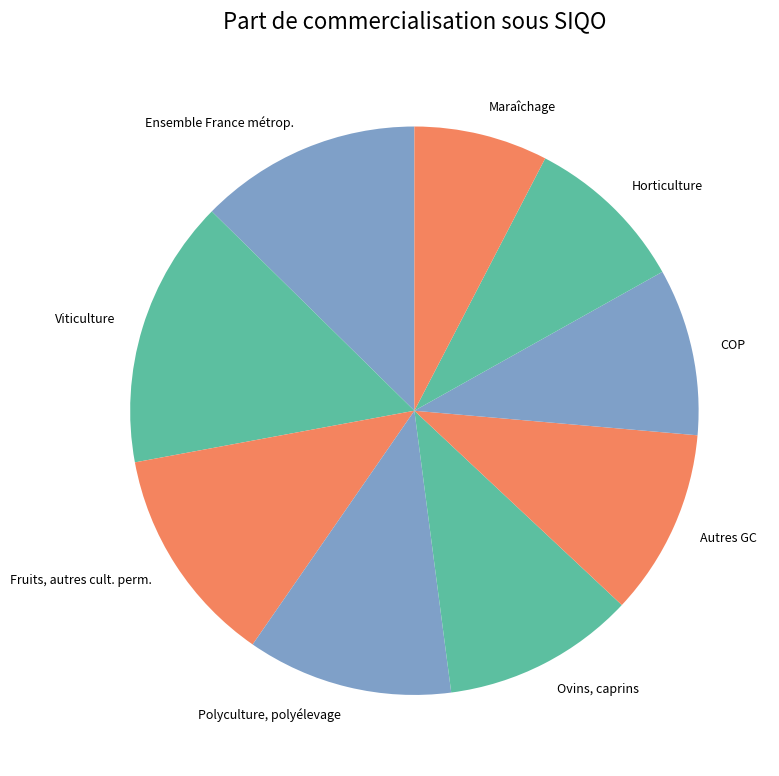

Is COP the majority of the pie?

No